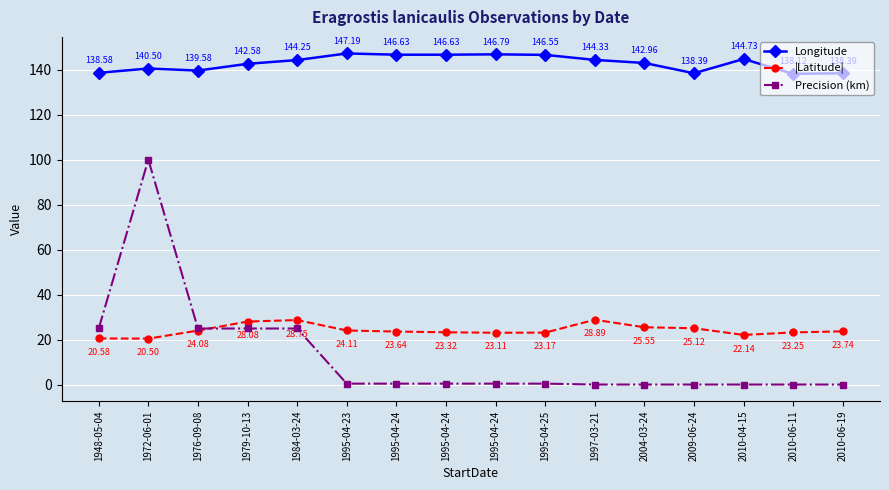

At which category does |Latitude| reach its first local valley?

1972-06-01